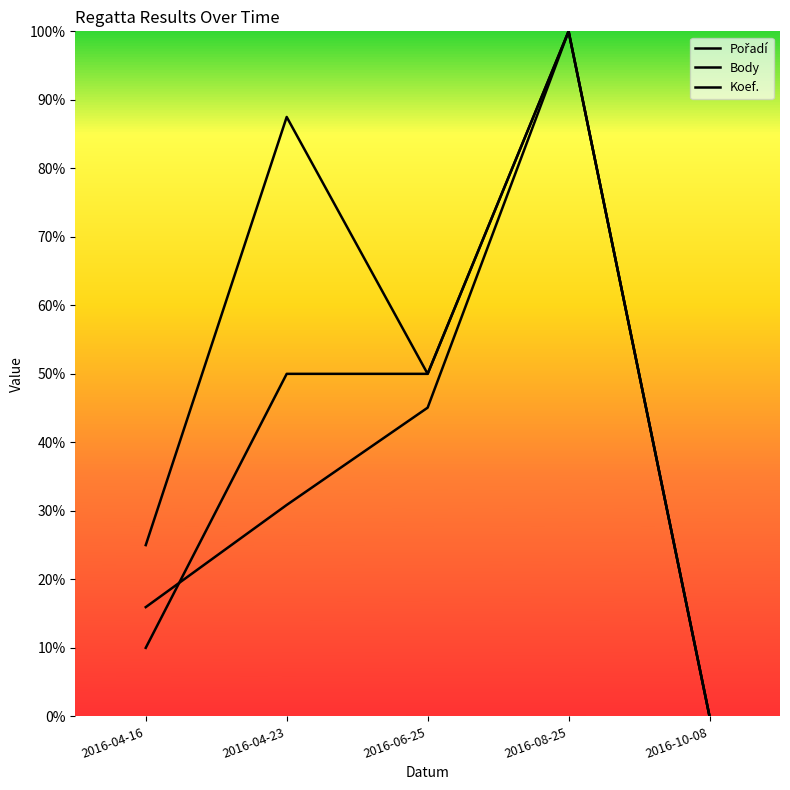

Reading left to right, what are all the values shown in this chart?

Pořadí: 0.2	0.9	0.5	1.0	0.0
Body: 0.2	0.3	0.5	1.0	0.0
Koef.: 0.1	0.5	0.5	1.0	0.0